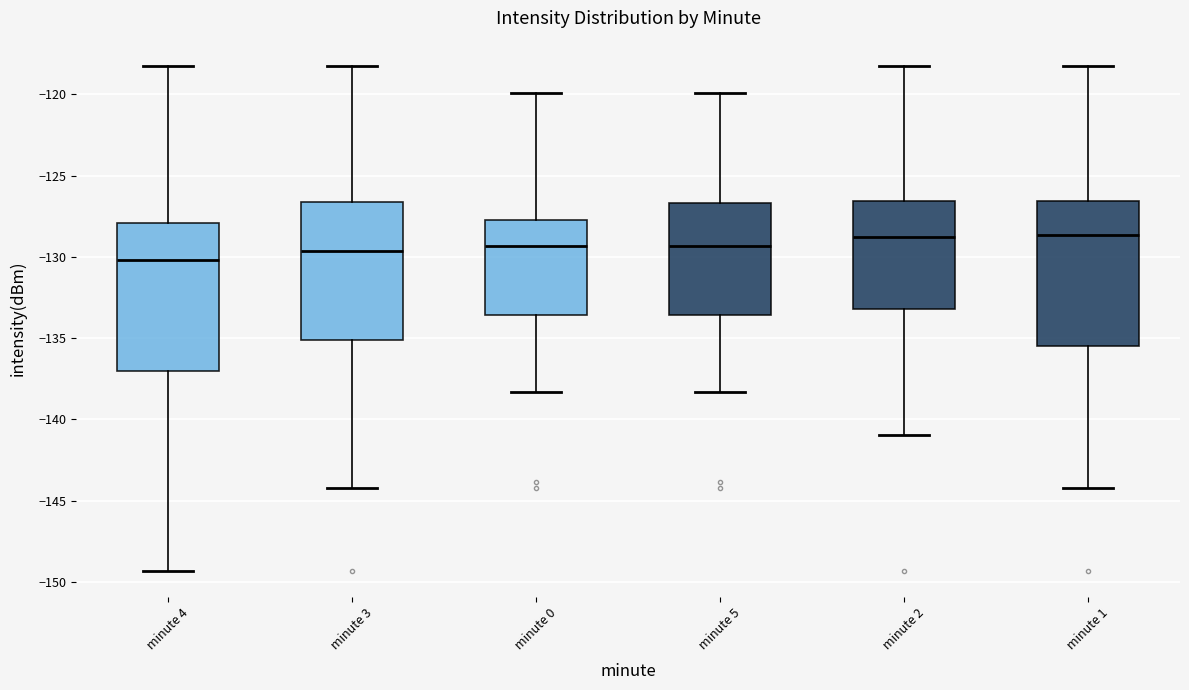

Reading left to right, transcribe this box plot: for each box, give where its median line is, the range the box spans, and where its two whiskers end, as read against the y-axis. The values are not printed on the chart, so give them approximately, as read against the axis.

minute 4: median -130.0, box -137.0 to -128.0, whiskers -149.5 to -118.5
minute 3: median -129.5, box -135.0 to -126.5, whiskers -144.0 to -118.5
minute 0: median -129.5, box -133.5 to -127.5, whiskers -138.5 to -120.0
minute 5: median -129.5, box -133.5 to -126.5, whiskers -138.5 to -120.0
minute 2: median -128.5, box -133.0 to -126.5, whiskers -141.0 to -118.5
minute 1: median -128.5, box -135.5 to -126.5, whiskers -144.0 to -118.5